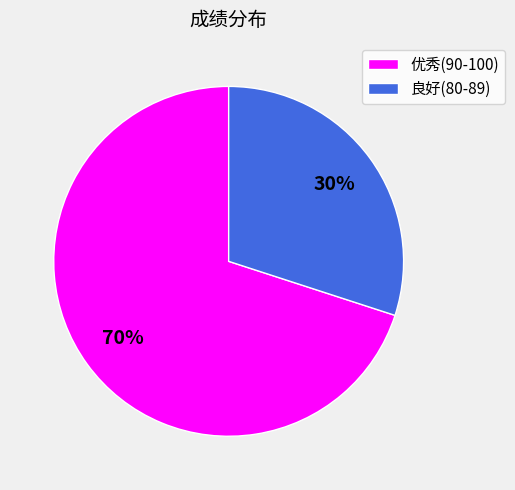

Is it true that 良好(80-89) is 30% of the pie?

True